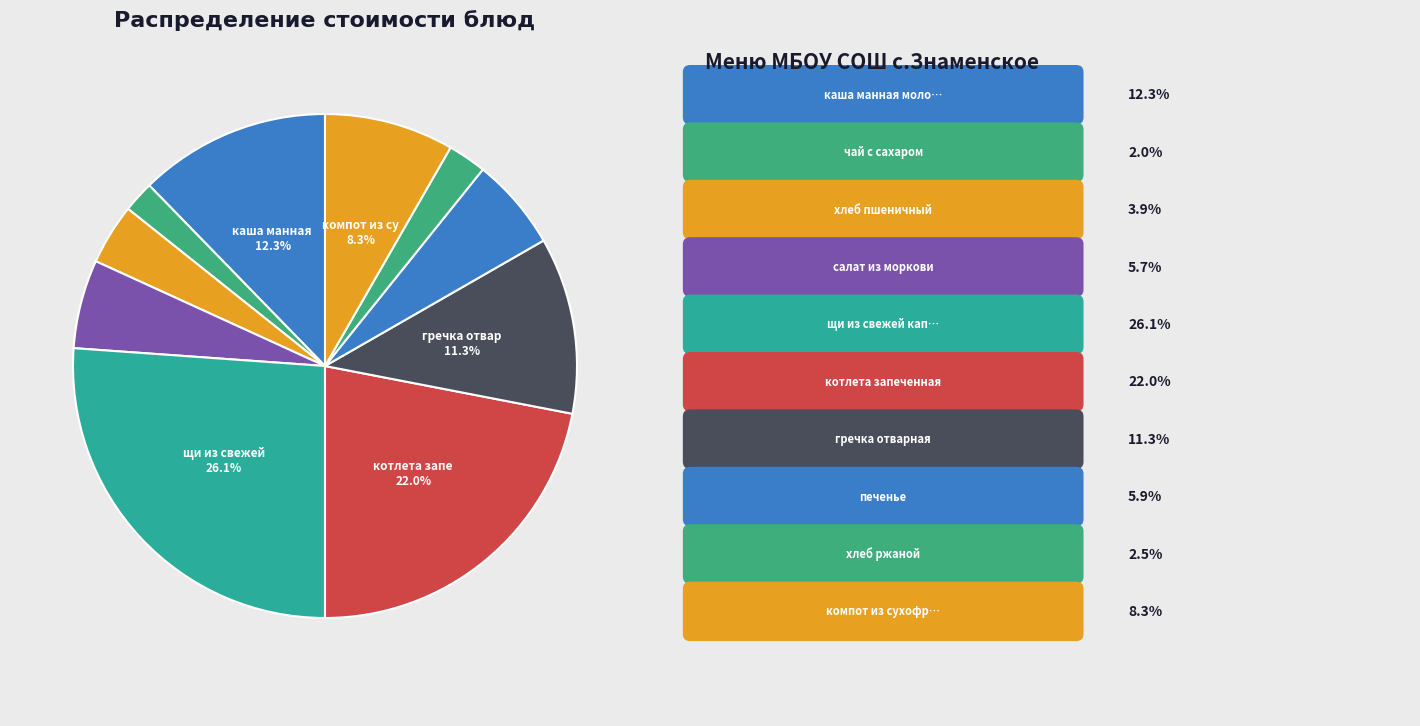

Is there any slice that represents more than half of the pie?

No